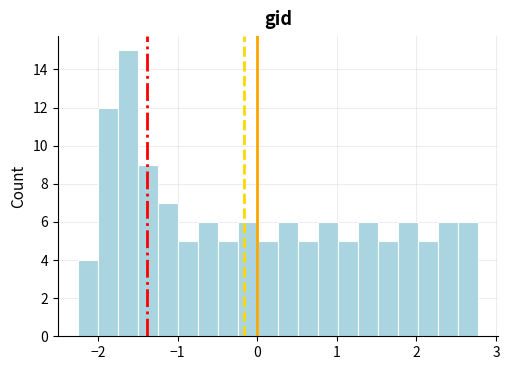

Around what value on the x-axis is the tallest bar? Give the approximate position of its centre, as read against the axis.

-1.6